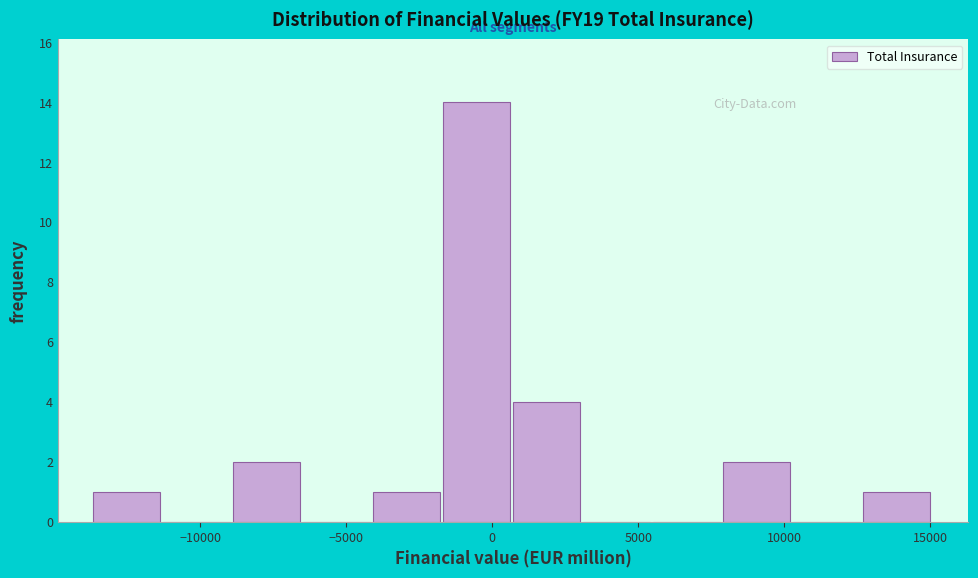

Reading left to right, list every bar in this chart as the range it spans on the x-axis followed by its height. Neither the bar edges nor the heights are printed on the chart, so give them approximately, as read against the axes.

-13500 to -11500: 1
-11500 to -9000: 0
-9000 to -6500: 2
-6500 to -4000: 0
-4000 to -1500: 1
-1500 to 500: 14
500 to 3000: 4
3000 to 5500: 0
5500 to 8000: 0
8000 to 10500: 2
10500 to 12500: 0
12500 to 15000: 1